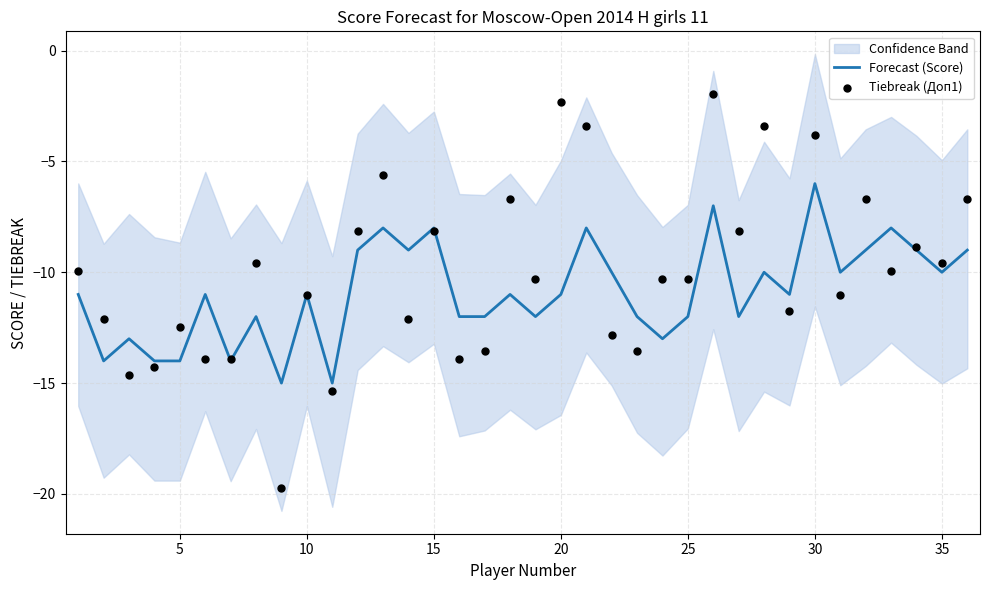

The value of Forecast (Score) at 10 is -17. True or false?

False